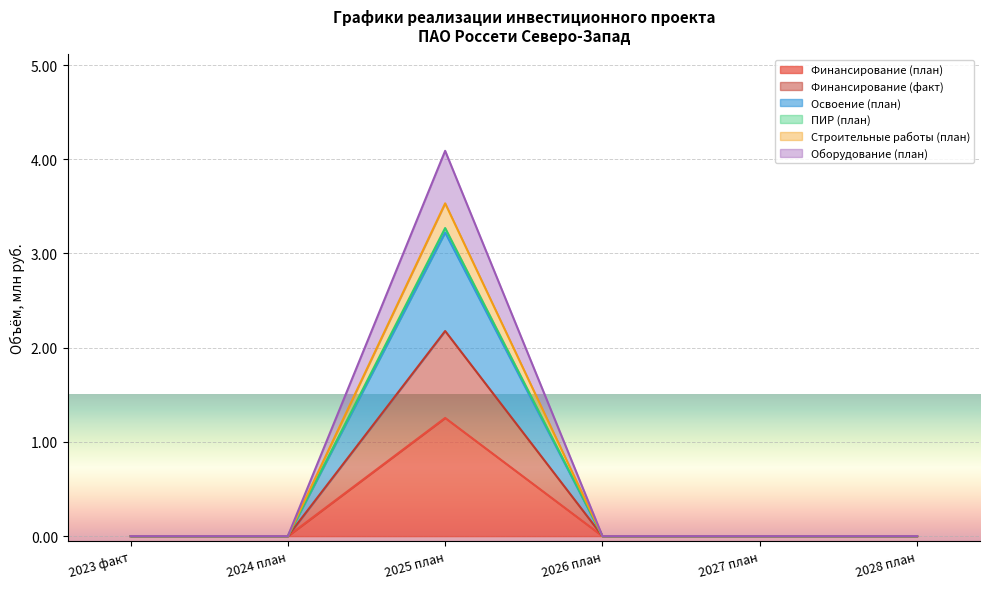

At how many categories does at least one series exceed 2?

1